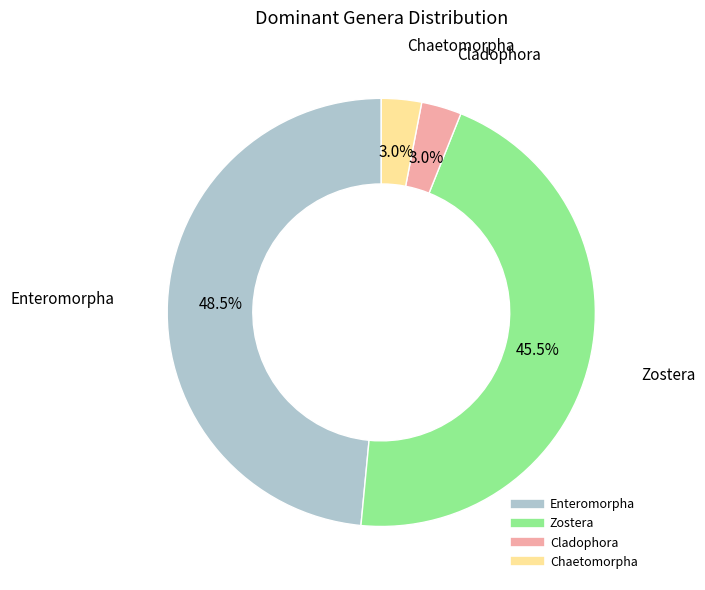

Does any single category account for the majority?

No